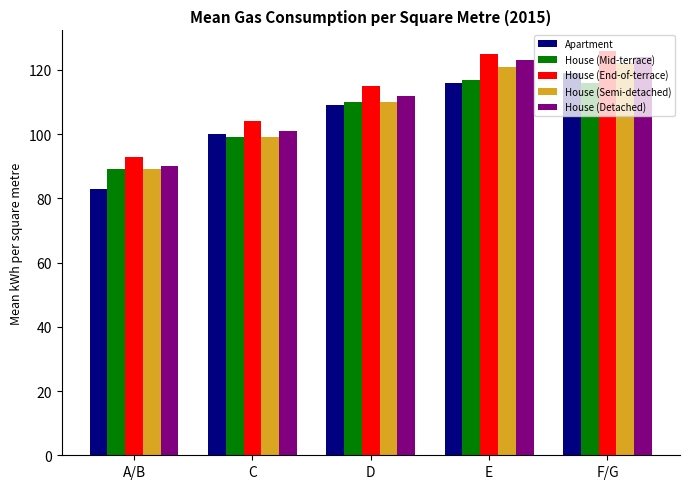

Does the chart contain any negative values?

No